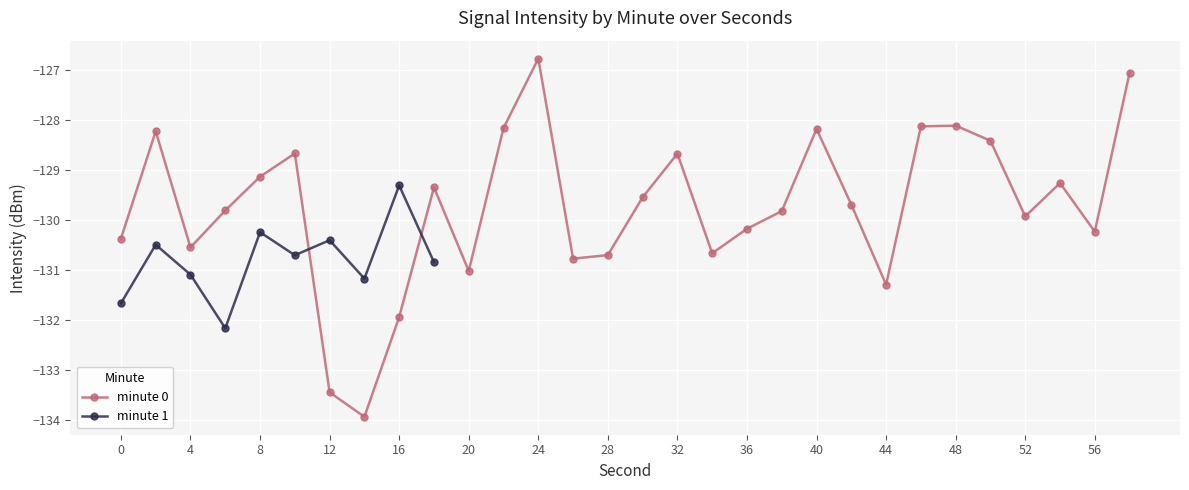

True or false: minute 0 has a value of -86.0 at 36.

False